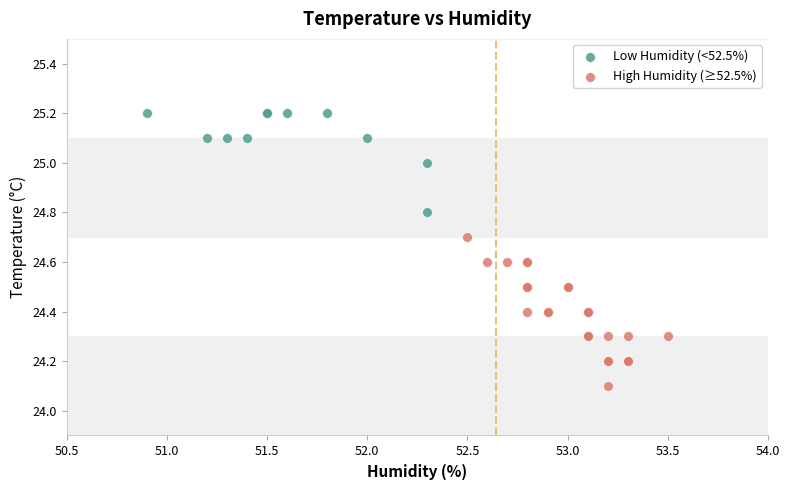

Which series reaches the maximum Y coordinate?

Low Humidity (<52.5%)